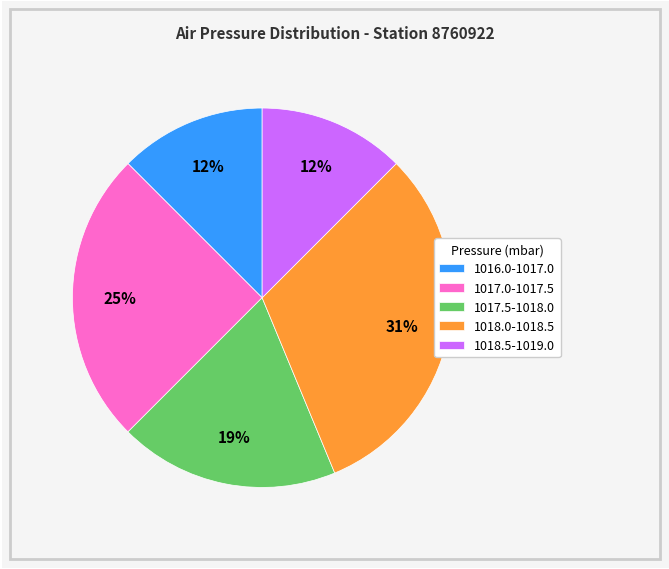

Which has a higher value, 1018.5-1019.0 or 1017.5-1018.0?

1017.5-1018.0